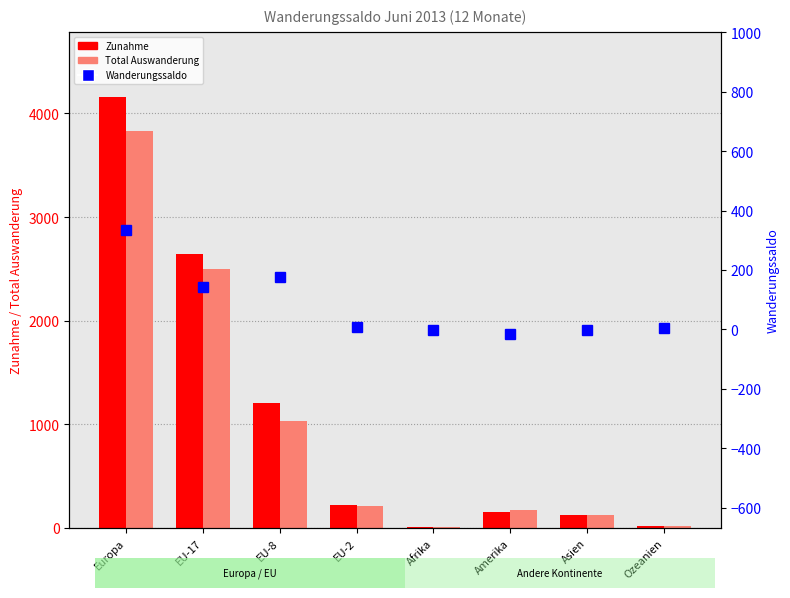

Reading left to right, list all the values displayed in this chart.

Zunahme: 4163	2640	1202	216	5	154	124	15
Total Auswanderung: 3829	2497	1027	209	8	168	125	12
Wanderungssaldo: 334	143	175	7	-3	-14	-1	3